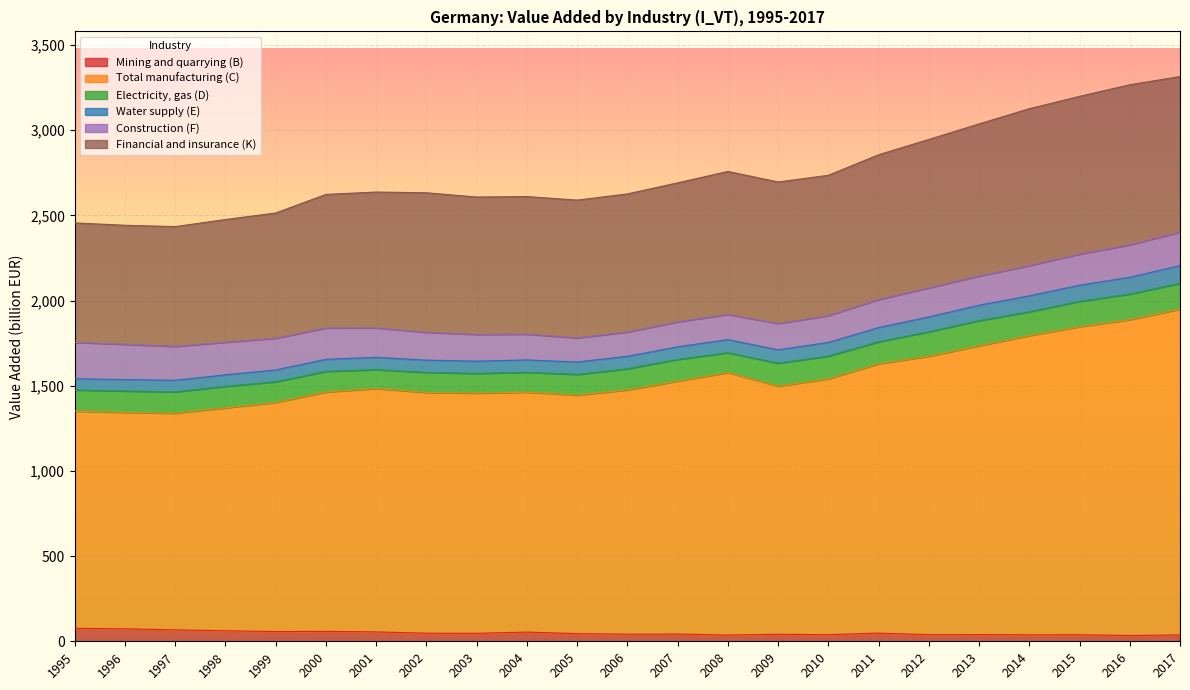

Which has a higher value, 2017 or 2006?

2006